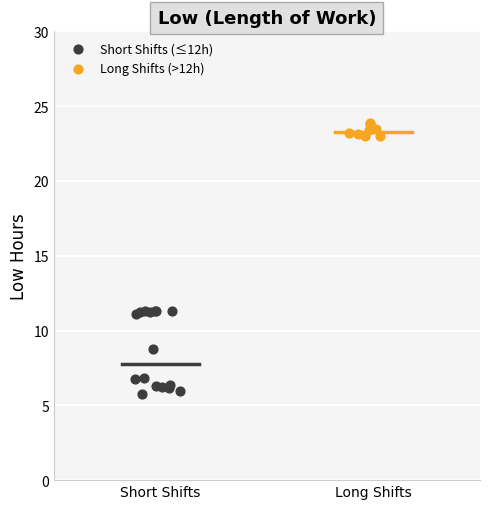

Which series contains the highest Y value?

Long Shifts (>12h)